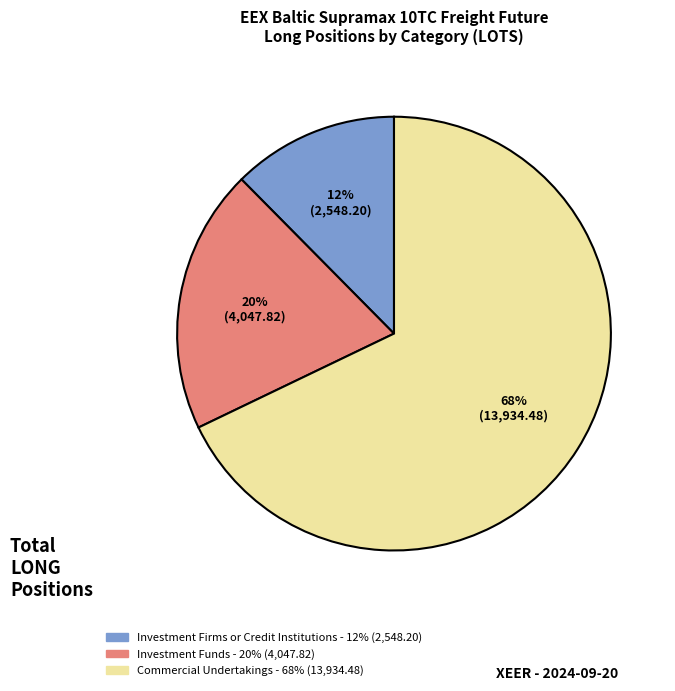

Is there a majority slice in this chart?

Yes